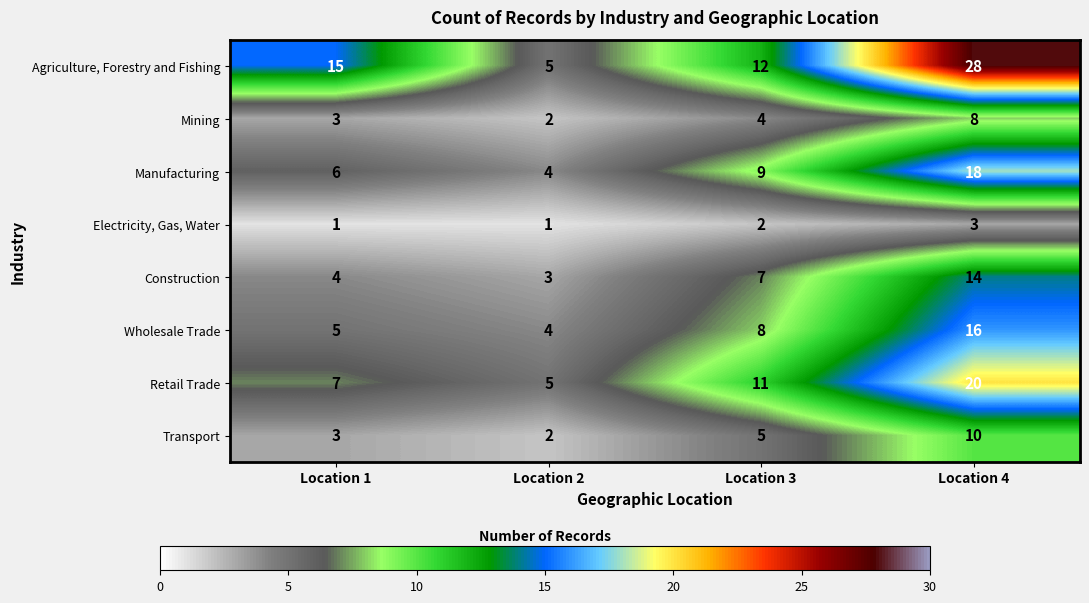

True or false: Manufacturing has a value of 6 at Location 2.

False